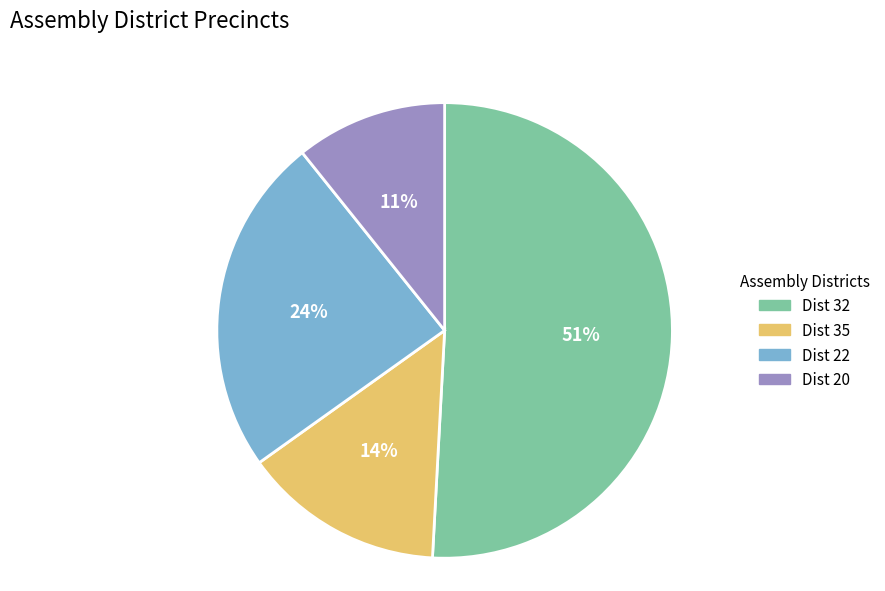

Is there any slice that represents more than half of the pie?

Yes